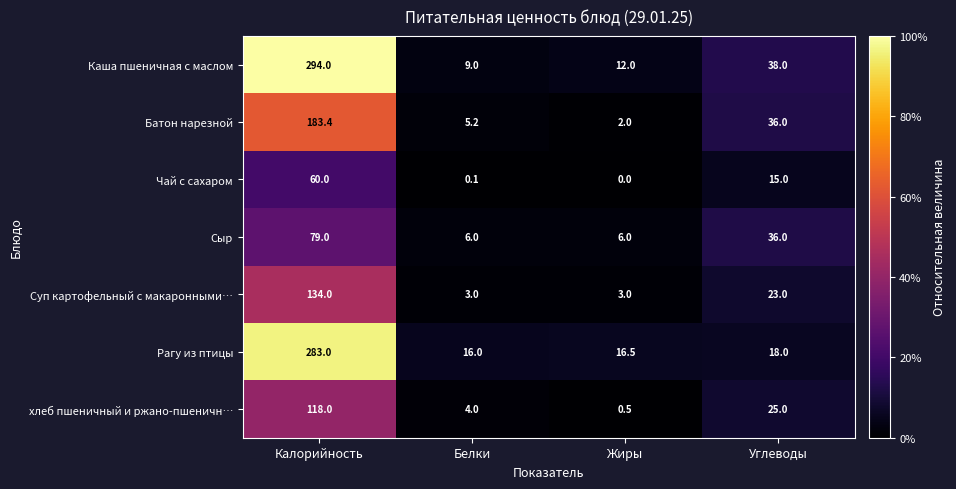

Reading right to left, transcribe all the data shown in this chart.

Каша пшеничная с маслом: 38.0	12.0	9.0	294.0
Батон нарезной: 36.0	2.0	5.2	183.4
Чай с сахаром: 15.0	0.0	0.1	60.0
Сыр: 36.0	6.0	6.0	79.0
Суп картофельный с макаронными…: 23.0	3.0	3.0	134.0
Рагу из птицы: 18.0	16.5	16.0	283.0
хлеб пшеничный и ржано-пшеничн…: 25.0	0.5	4.0	118.0